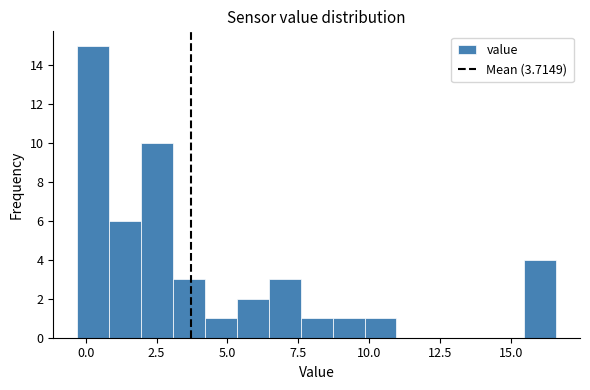

Around what value on the x-axis is the tallest bar? Give the approximate position of its centre, as read against the axis.

0.5